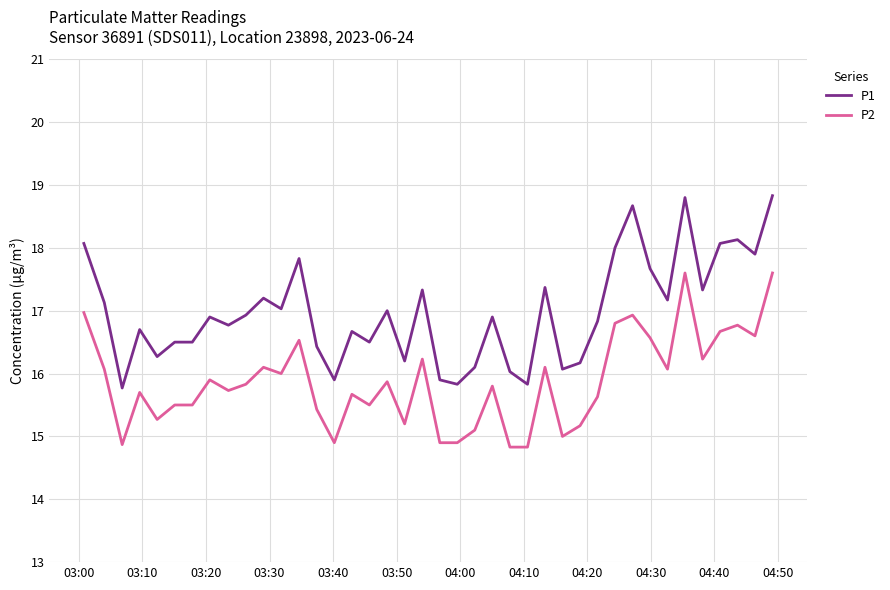

Which series has the largest range (max minus min)?

P1